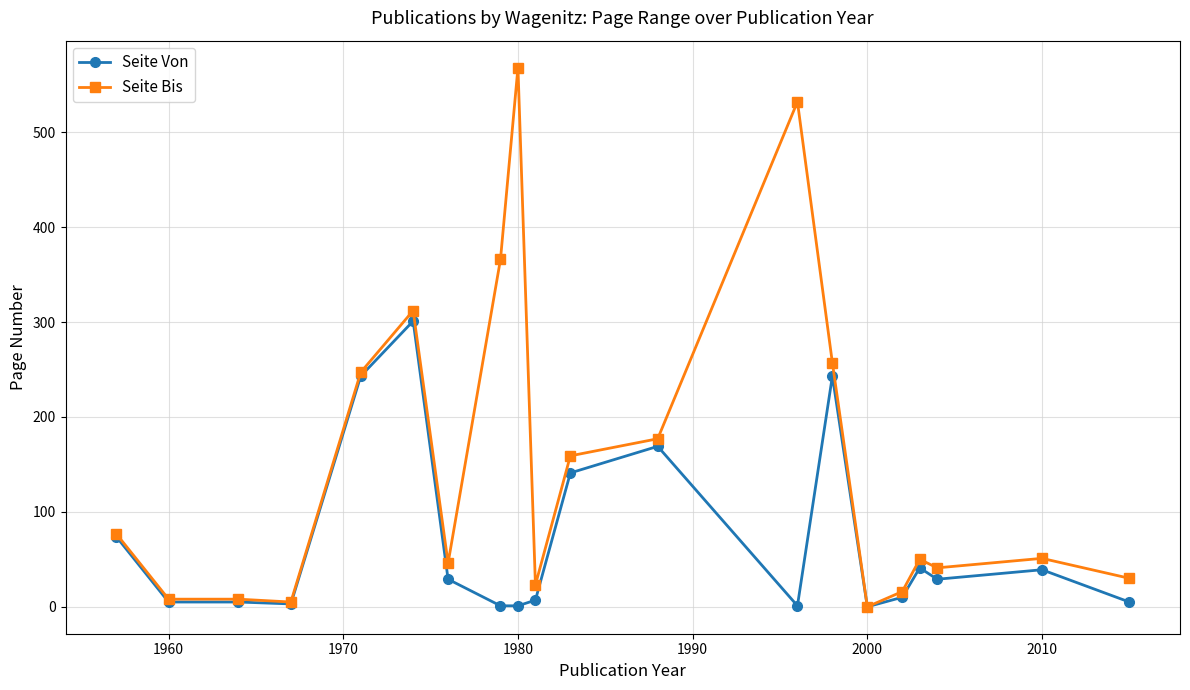

Which series has the largest total across all categories?

Seite Bis